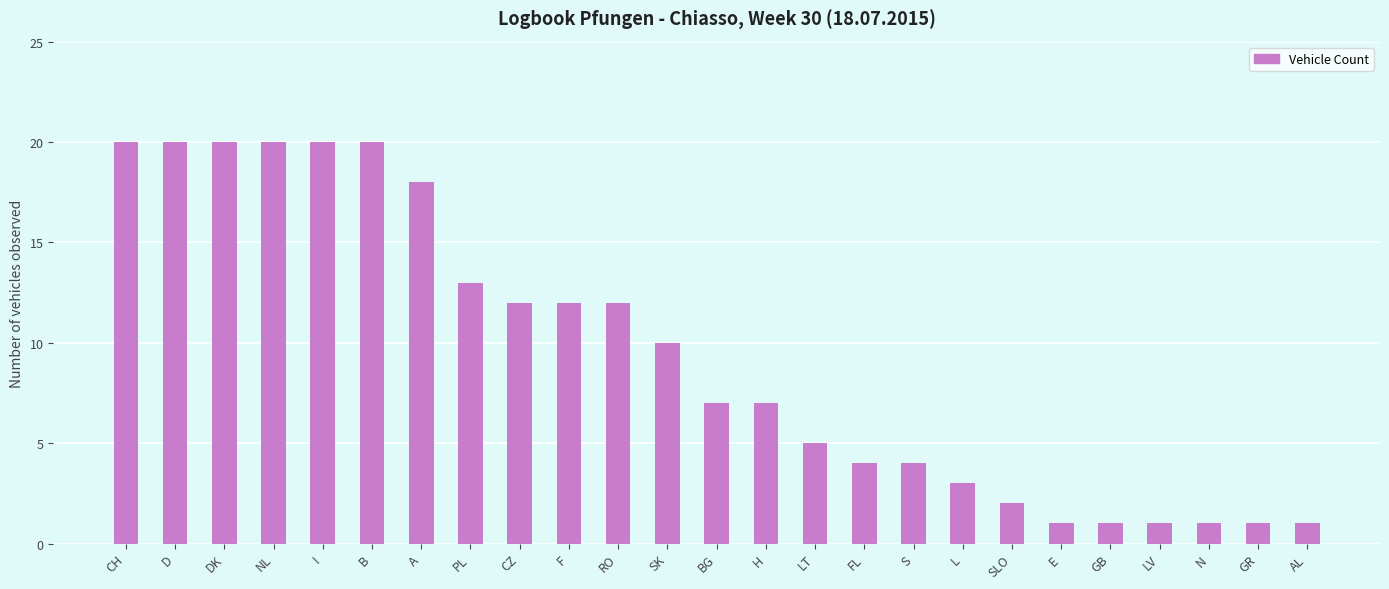

Reading left to right, extract all data points from this chart.

20	20	20	20	20	20	18	13	12	12	12	10	7	7	5	4	4	3	2	1	1	1	1	1	1